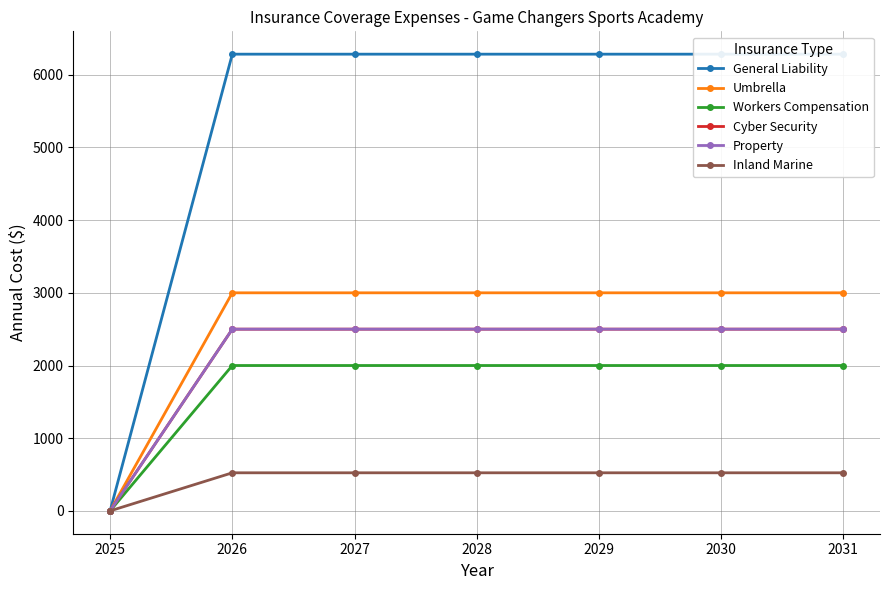

At 2029, list the series in order from smallest to largest.

Inland Marine, Workers Compensation, Cyber Security, Property, Umbrella, General Liability